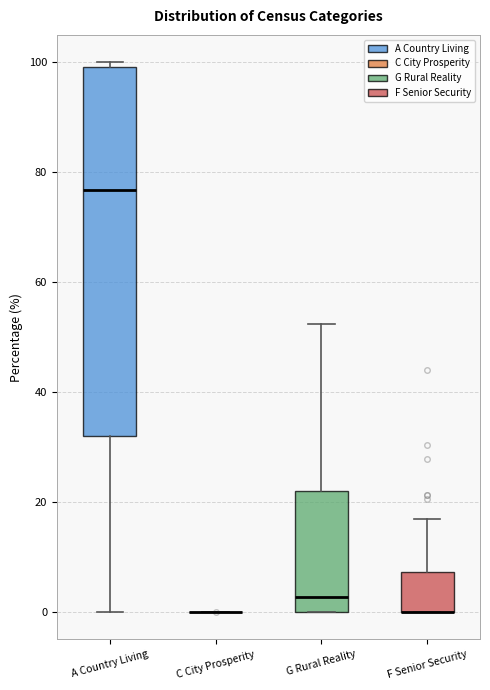

Reading left to right, read every box against the y-axis: the position of its median line, the range the box covers, and the ends of its whiskers. The values are not printed on the chart, so give them approximately, as read against the axis.

A Country Living: median 76, box 32 to 100, whiskers 0 to 100 (just above the box's upper edge)
C City Prosperity: box collapsed to a line at 0, whiskers 0 to 0
G Rural Reality: median 2, box 0 to 22, whiskers 0 to 52
F Senior Security: median 0 (drawn on the box's lower edge), box 0 to 8, whiskers 0 to 16